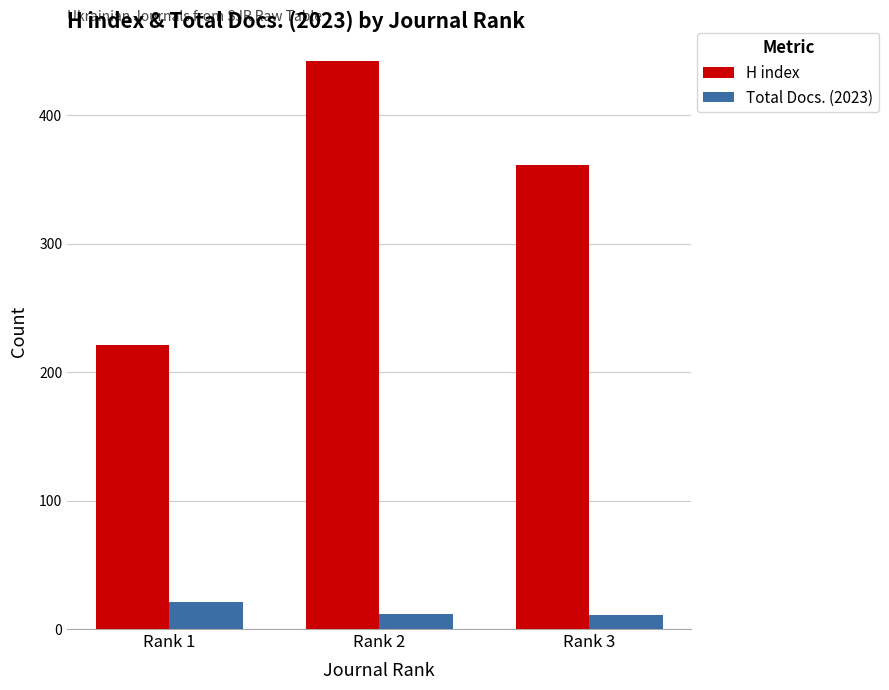

How many data points does each series have?

3